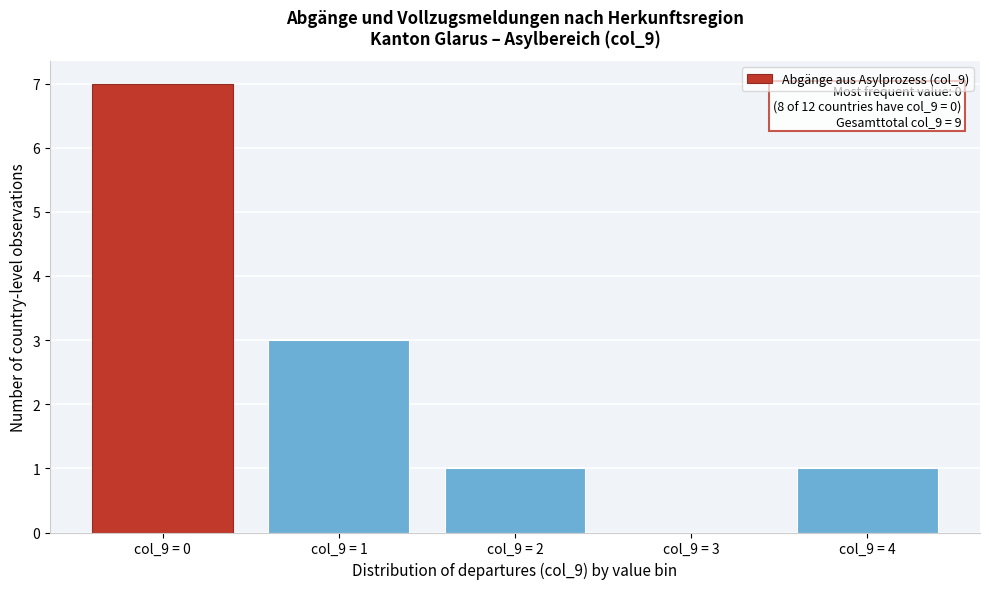

Approximately how many times larger is the value at col_9 = 2 compared to col_9 = 4?

1.0